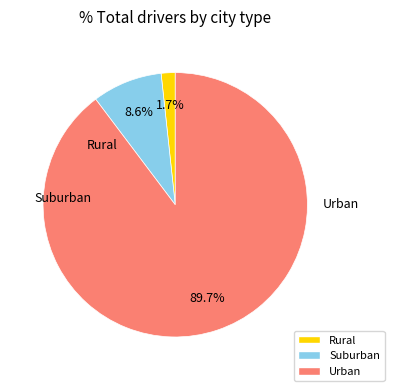

Count the number of slices in the pie.

3